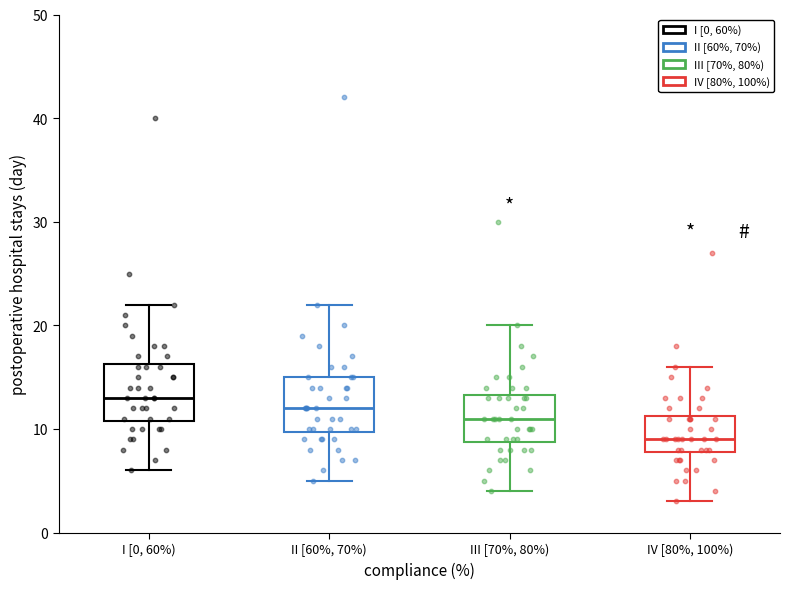

Reading left to right, read every box against the y-axis: the position of its median line, the range the box covers, and the ends of its whiskers. The values are not printed on the chart, so give them approximately, as read against the axis.

I [0, 60%): median 13, box 11 to 16, whiskers 6 to 22
II [60%, 70%): median 12, box 10 to 15, whiskers 5 to 22
III [70%, 80%): median 11, box 9 to 13, whiskers 4 to 20
IV [80%, 100%): median 9, box 8 to 11, whiskers 3 to 16